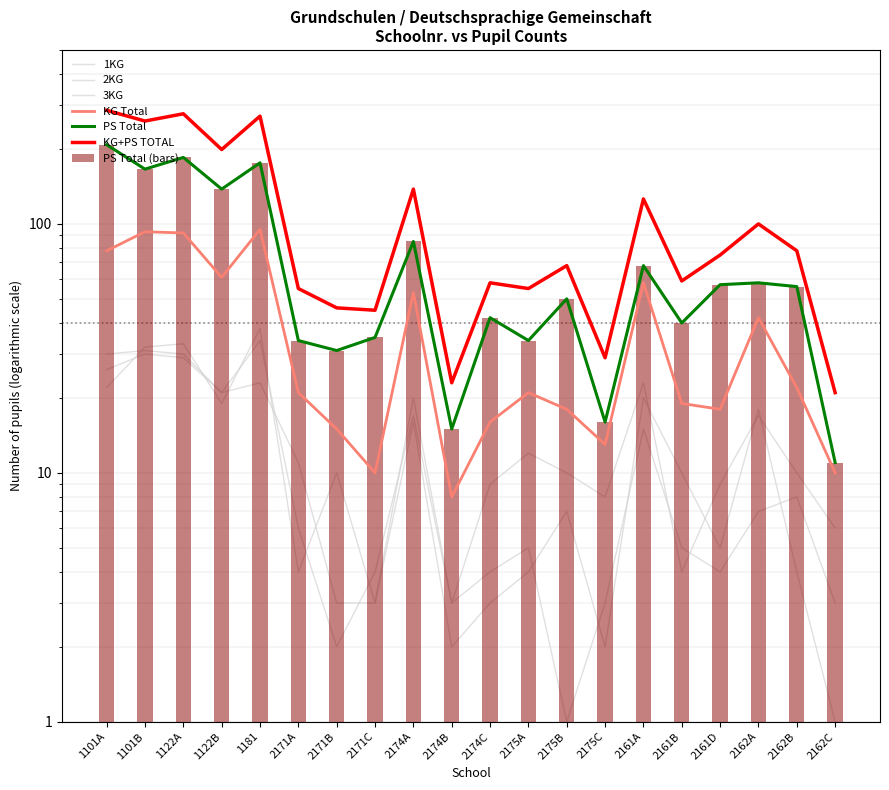

Which series has the largest total across all categories?

KG+PS TOTAL